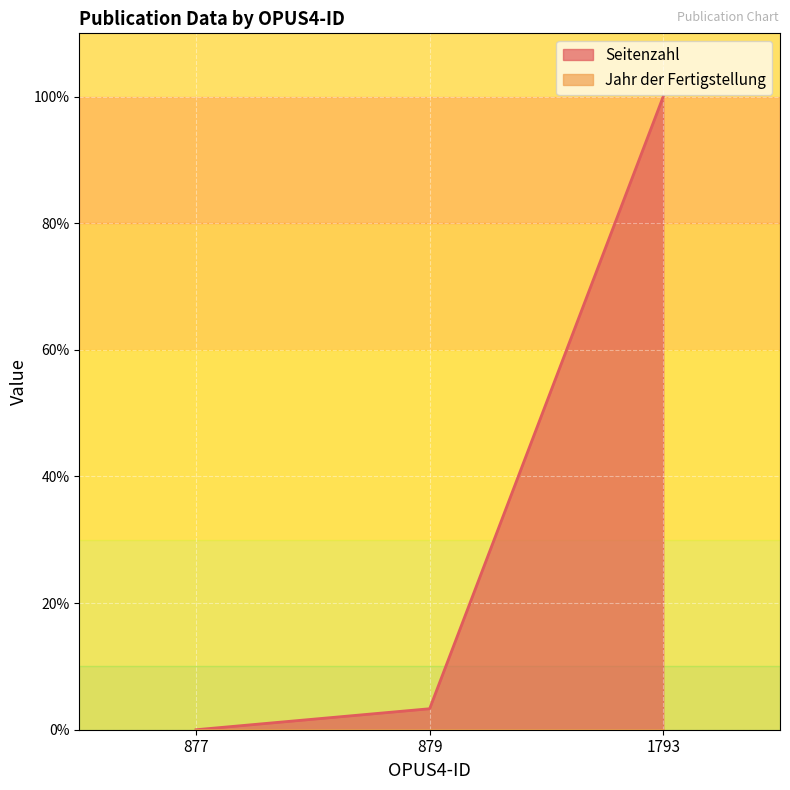

What is the difference between the values at 879 and 877?

3.3